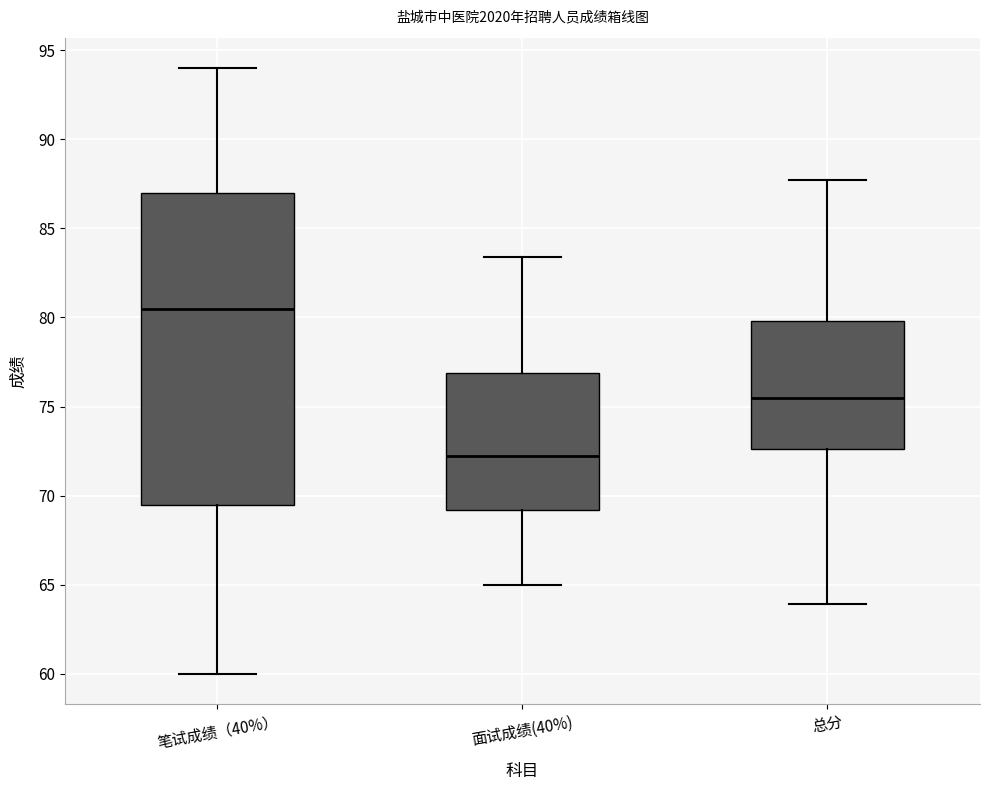

Reading left to right, transcribe this box plot: for each box, give where its median line is, the range the box spans, and where its two whiskers end, as read against the y-axis. The values are not printed on the chart, so give them approximately, as read against the axis.

笔试成绩（40%）: median 80.5, box 69.5 to 87.0, whiskers 60.0 to 94.0
面试成绩(40%): median 72.0, box 69.0 to 77.0, whiskers 65.0 to 83.5
总分: median 75.5, box 72.5 to 80.0, whiskers 64.0 to 87.5